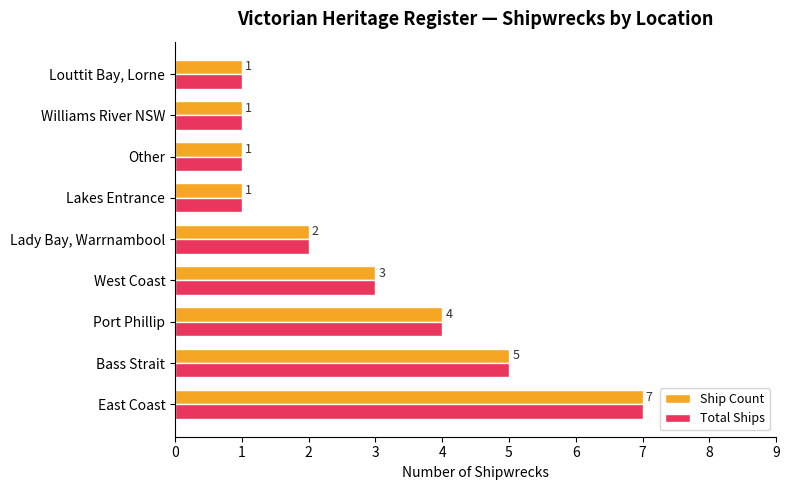

At which category is the sum across all series the highest?

East Coast